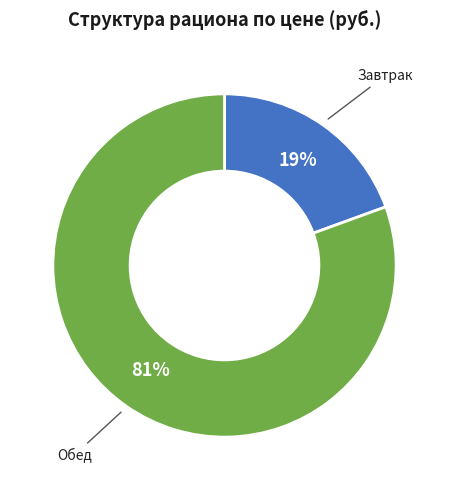

Which has a higher value, Обед or Завтрак?

Обед